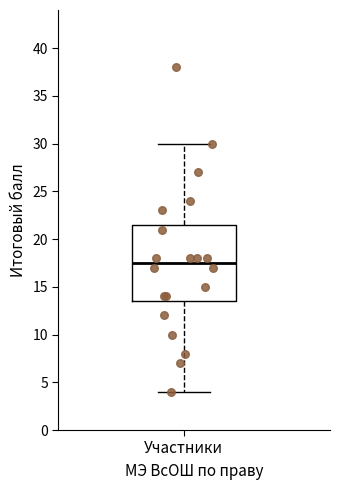

Where is the lower edge of the box for Участники on the y-axis? The values are not printed on the chart, so give them approximately, as read against the axis.

13.5